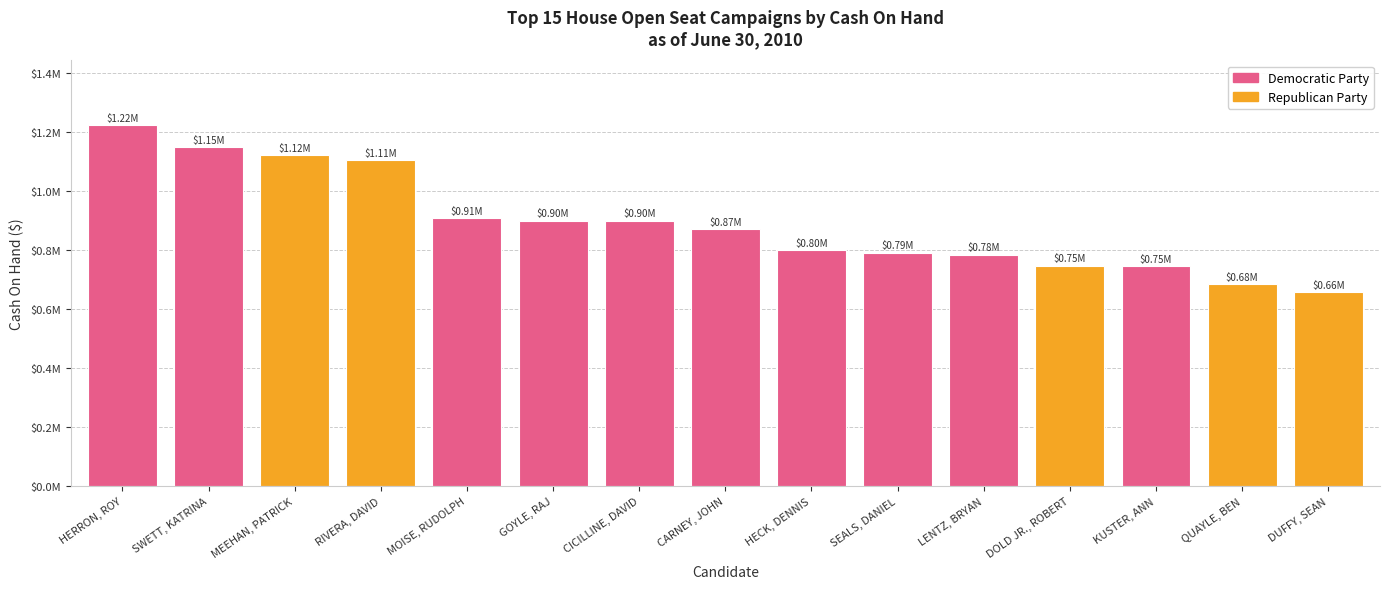

List the labels in order of value, smallest first.

DUFFY, SEAN, QUAYLE, BEN, KUSTER, ANN, DOLD JR., ROBERT, LENTZ, BRYAN, SEALS, DANIEL, HECK, DENNIS, CARNEY, JOHN, CICILLINE, DAVID, GOYLE, RAJ, MOISE, RUDOLPH, RIVERA, DAVID, MEEHAN, PATRICK, SWETT, KATRINA, HERRON, ROY